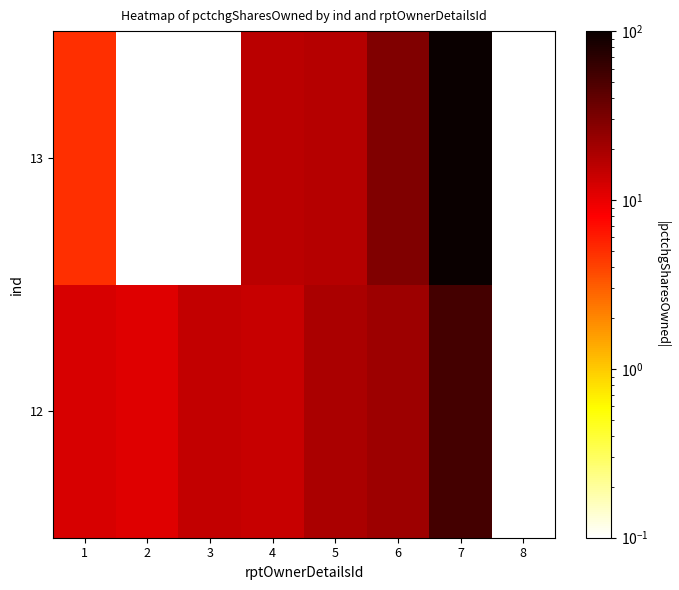

Is the value of 13 at 3 greater than the value of 12 at 1?

No